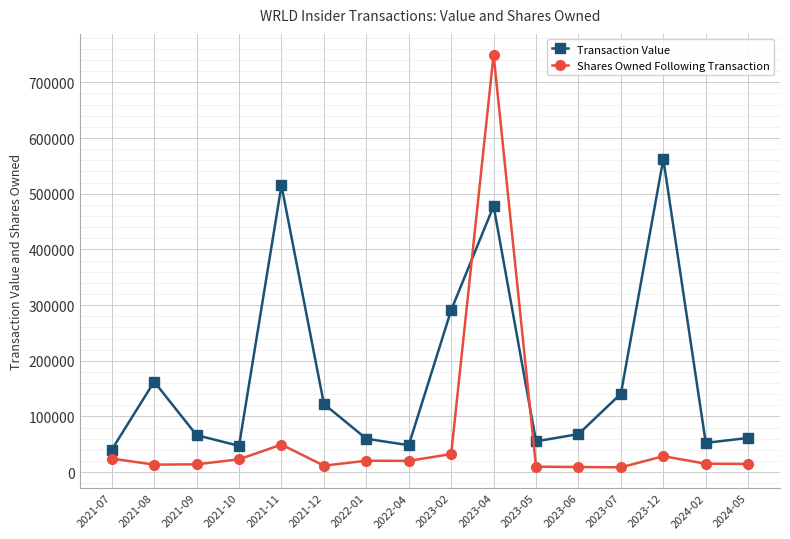

The value of Shares Owned Following Transaction at 2021-07 is 24358. True or false?

True